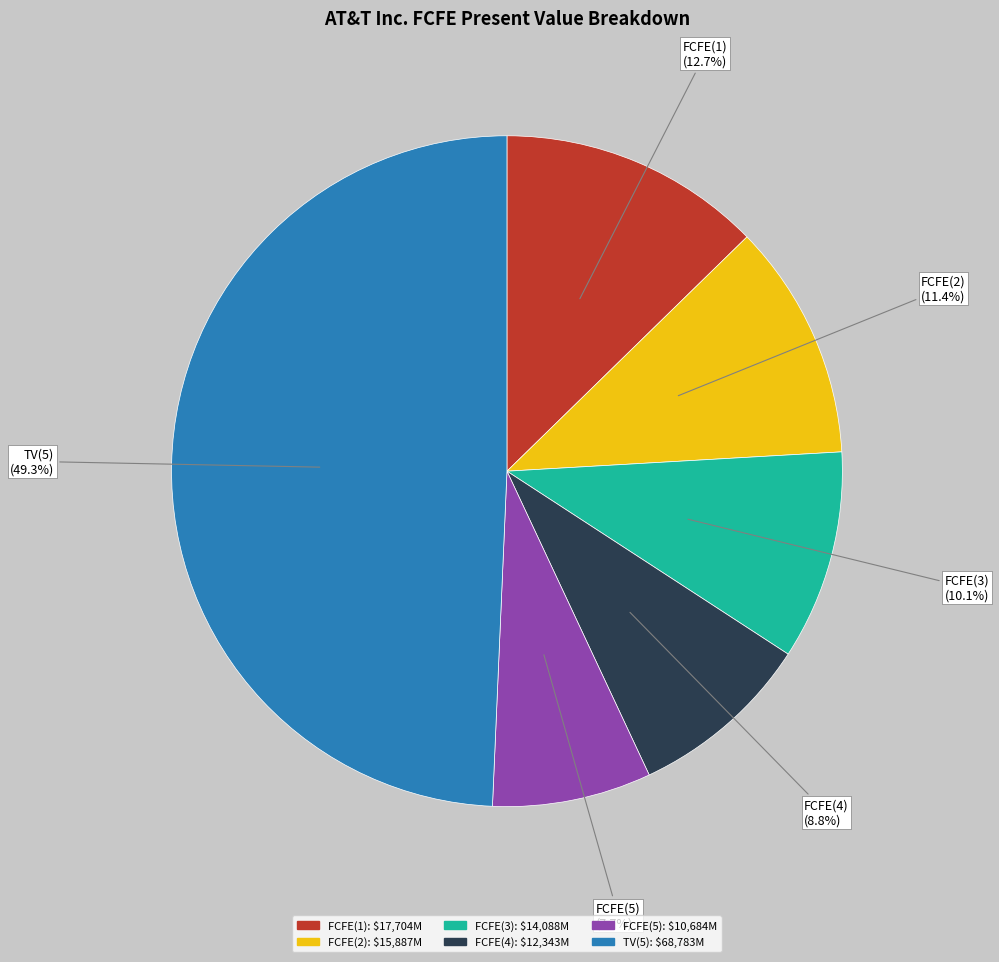

Is FCFE(2) the majority of the pie?

No